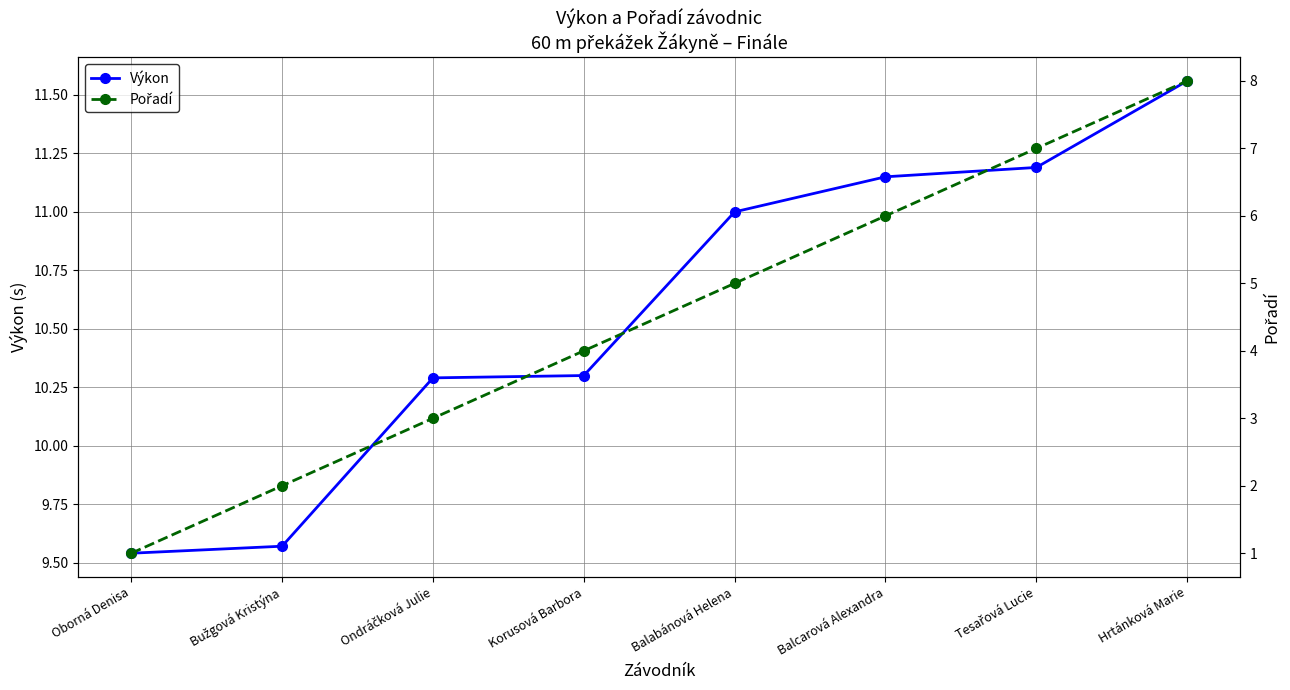

Between Bužgová Kristýna and Korusová Barbora, which series saw the biggest shift?

Pořadí